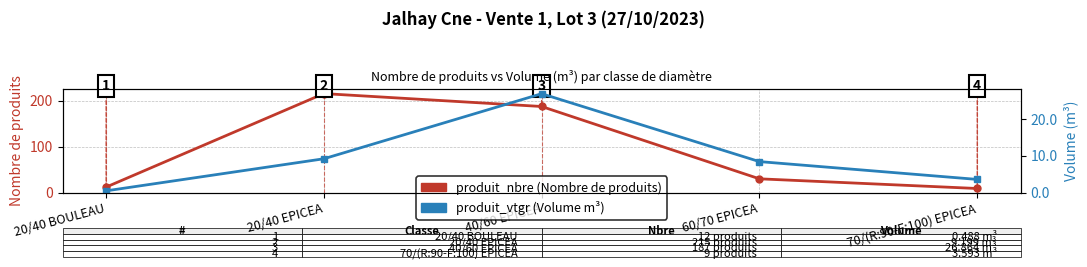

What is the greatest value displayed?

215.0